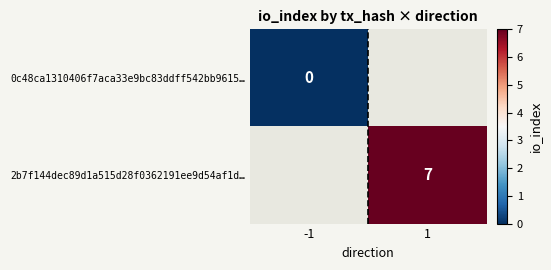

Which label corresponds to the largest value in the chart?

1